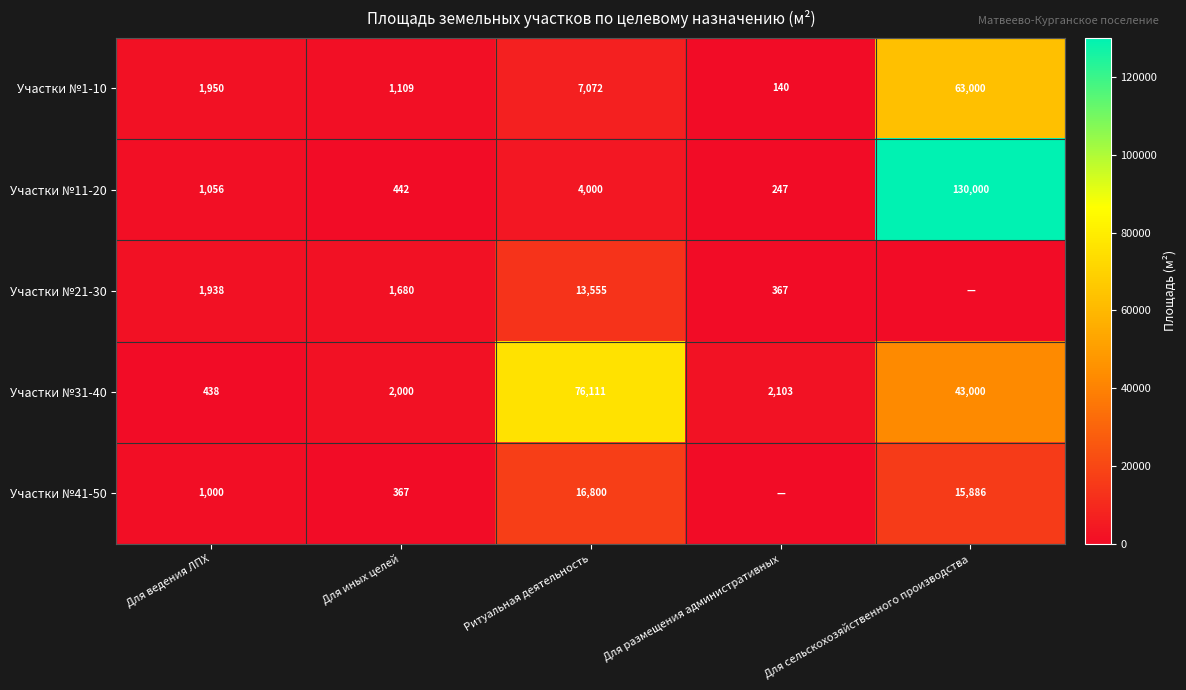

What is the difference between the highest and lowest values at Ритуальная деятельность?

72111